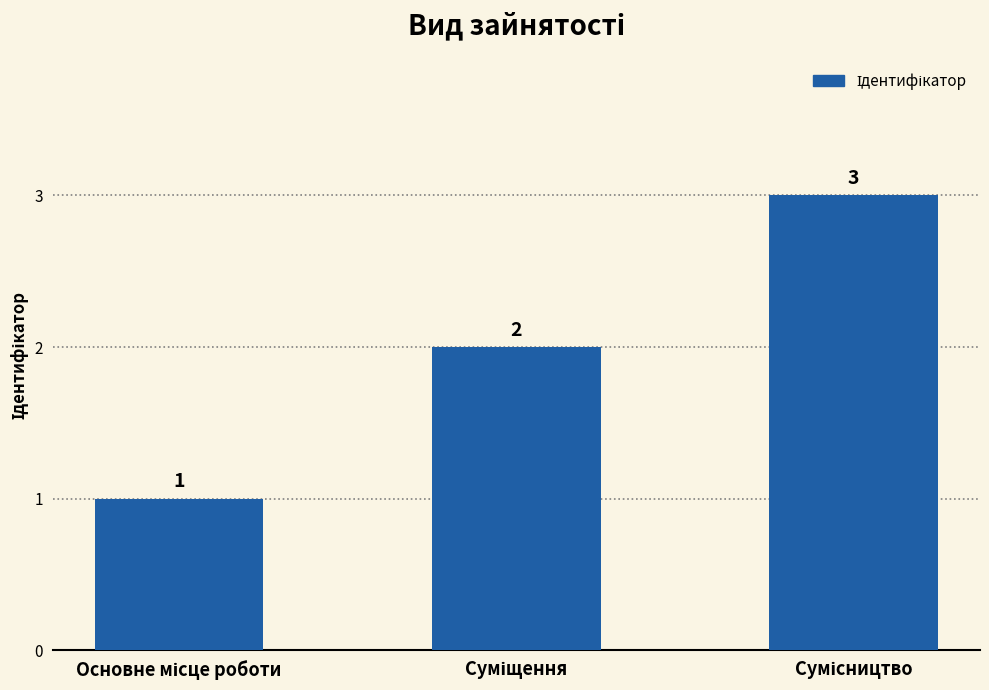

How many categories are shown in the chart?

3